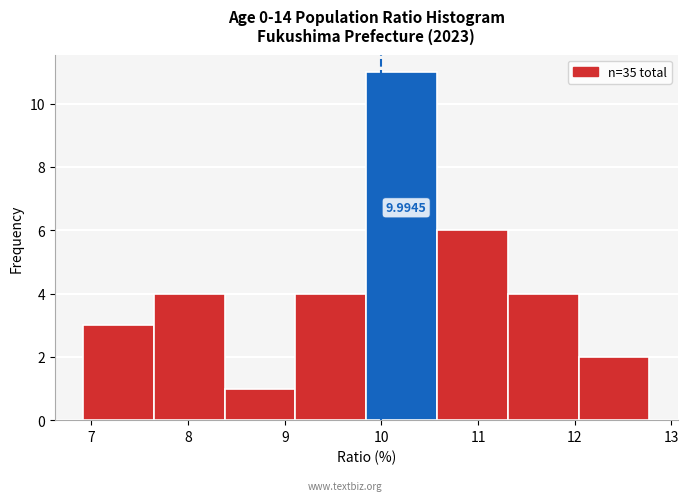

Over which range of the x-axis is the bar tallest?

9.8 to 10.6